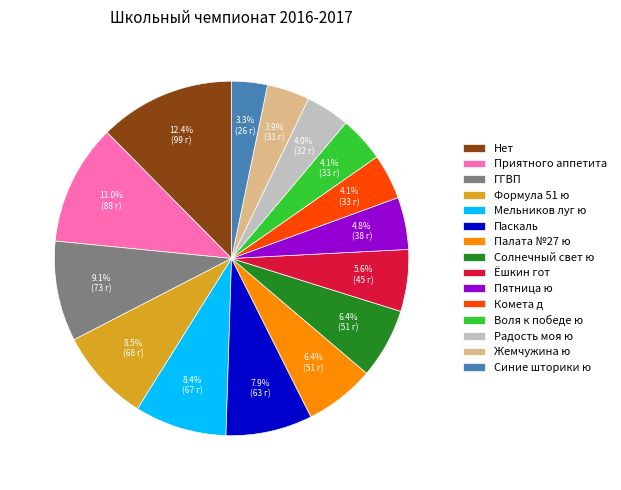

To the nearest percent, what percentage of the pie is Радость моя ю?

4%